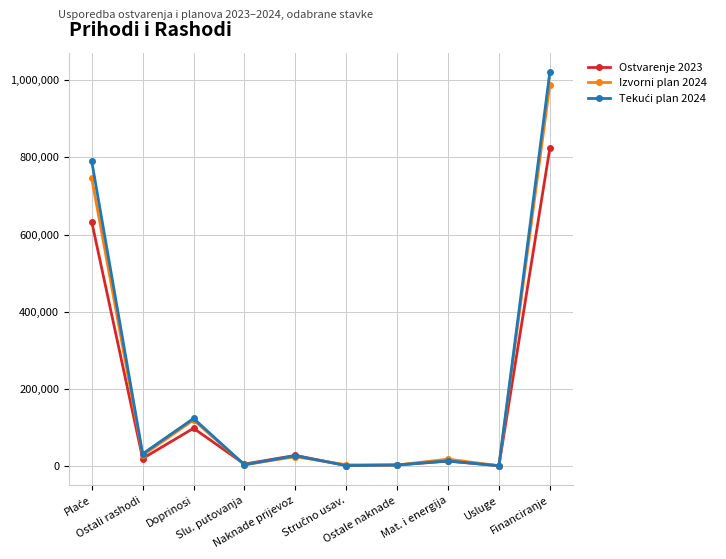

What is the difference between the Izvorni plan 2024 values at Financiranje and Naknade prijevoz?

964368.0